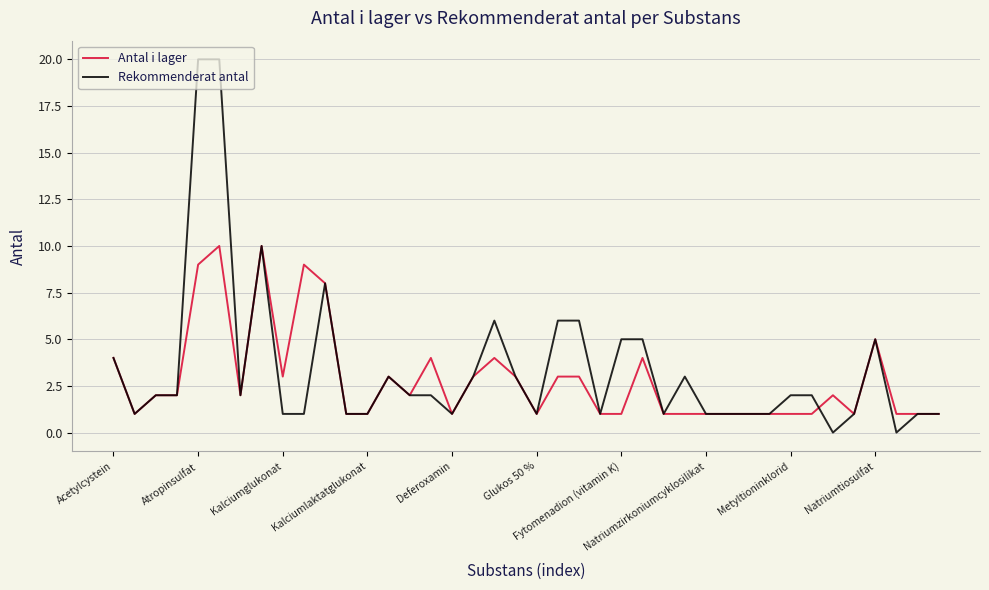

Does the chart display data point markers on the line(s)?

No